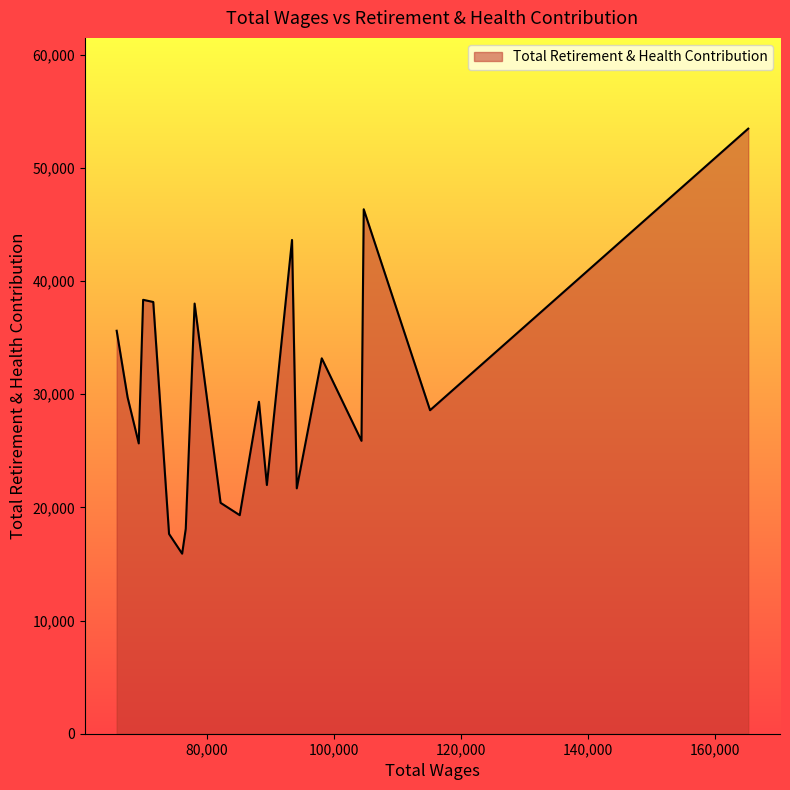

What is the difference between the maximum and minimum values?

37557